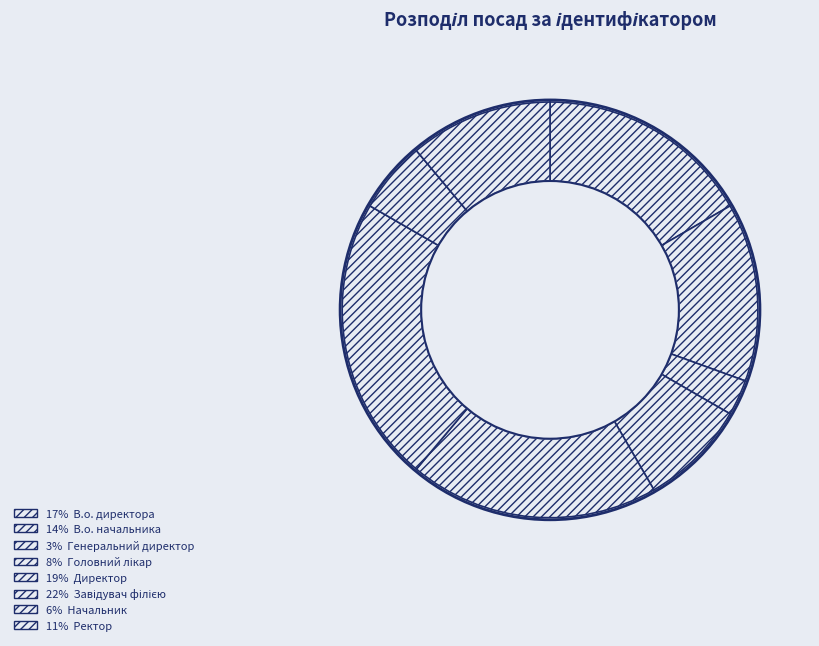

How many slices are in this pie chart?

8